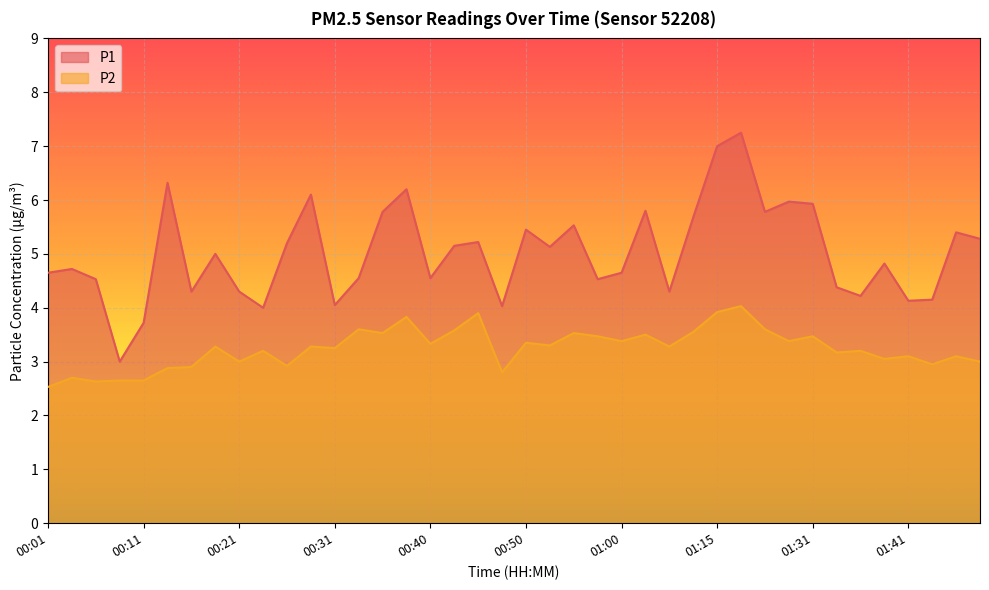

At which category is the sum across all series the highest?

01:18